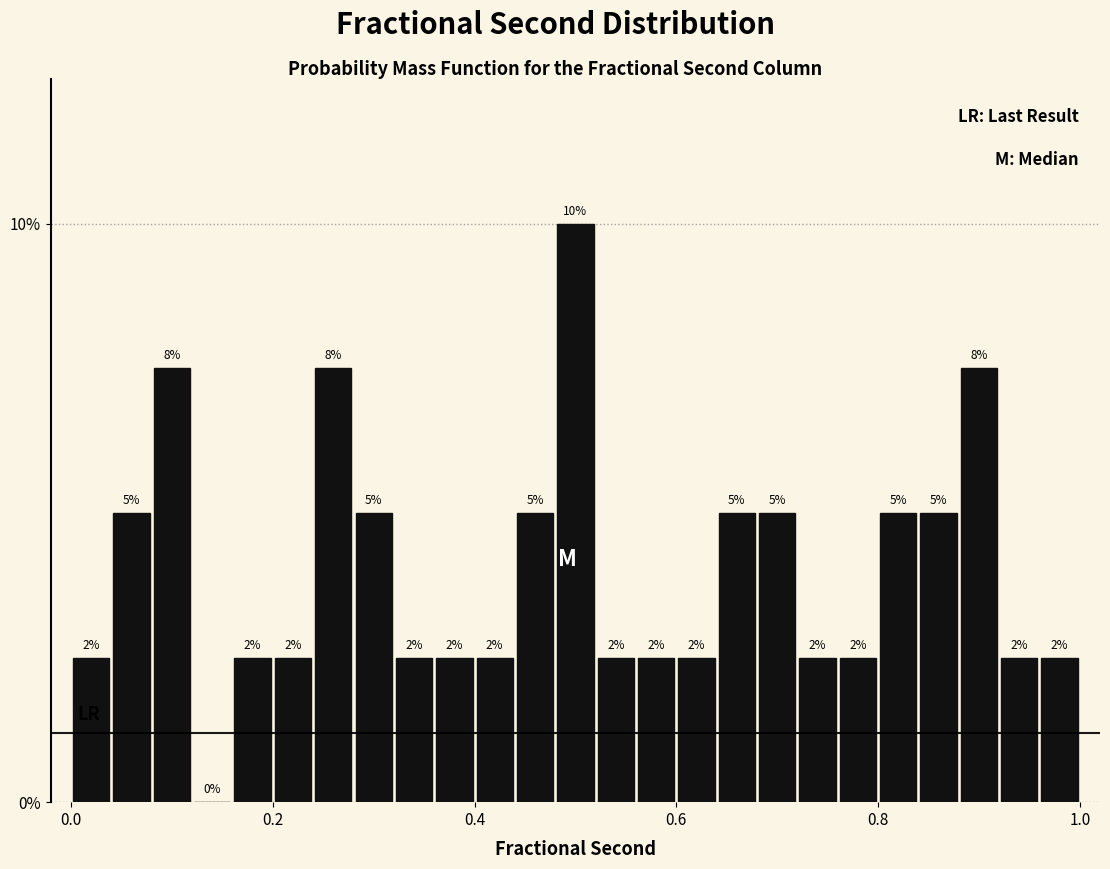

Read against the x-axis, roughly where is the centre of the tallest bar?

0.50